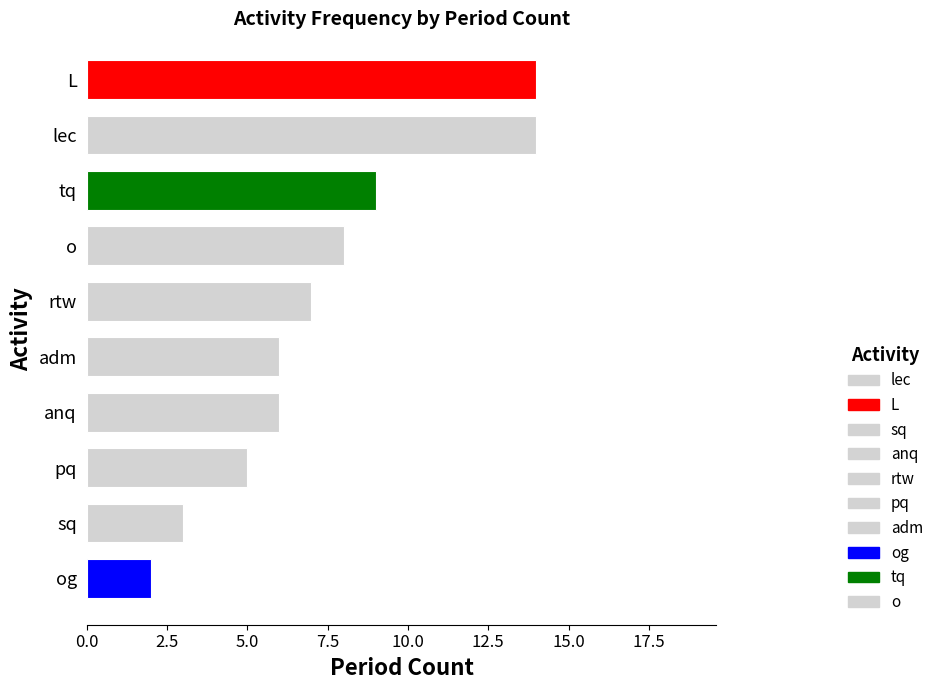

The value at L is 14. True or false?

True